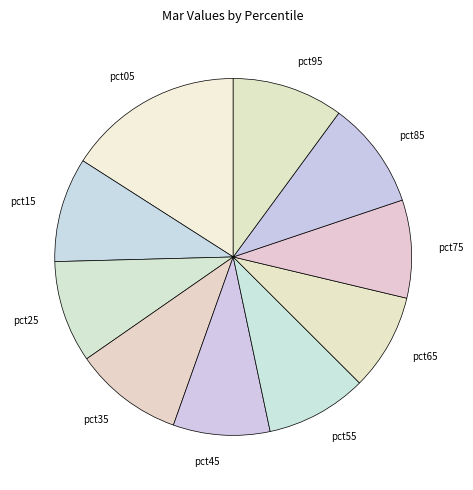

Do pct75 and pct65 together represent more than half of the pie?

No